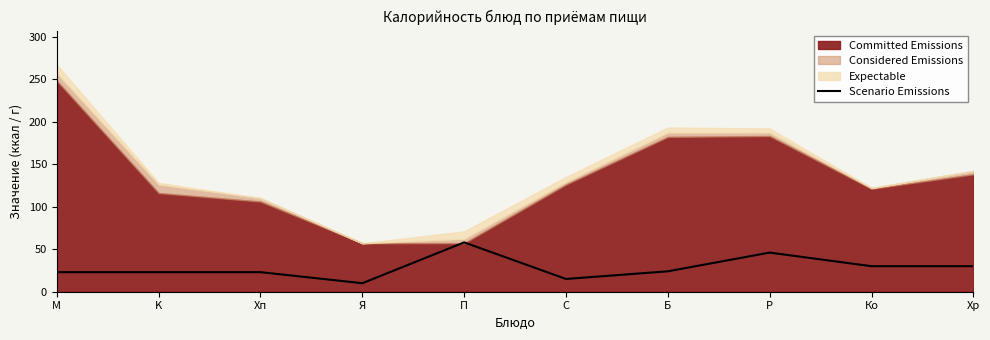

What value does the Scenario Emissions series have at Ко?

30